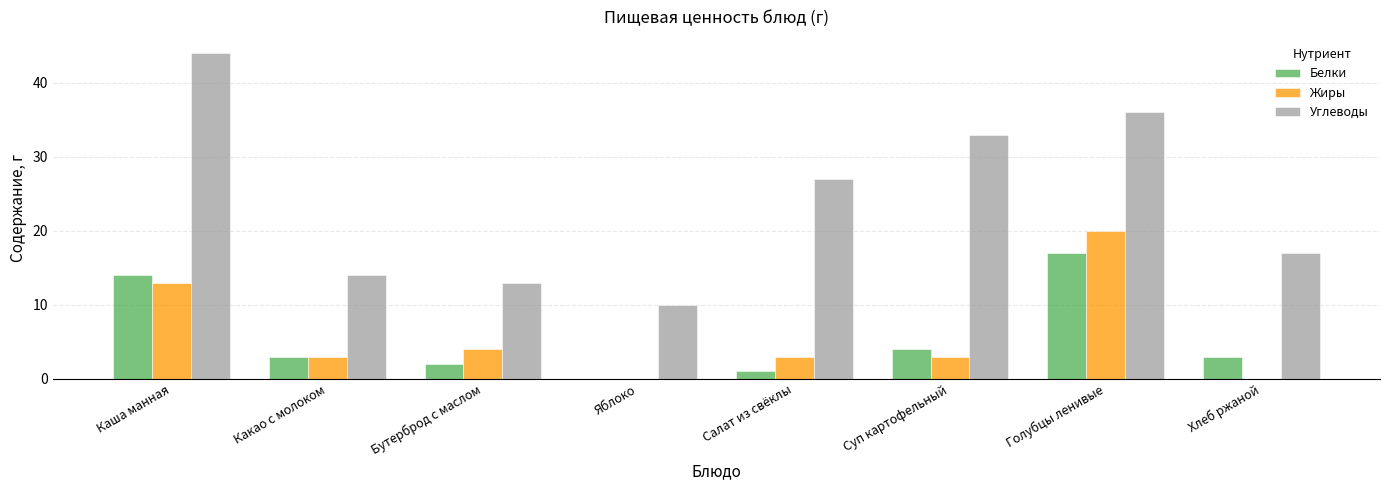

Is it true that Жиры equals 14 at Хлеб ржаной?

False